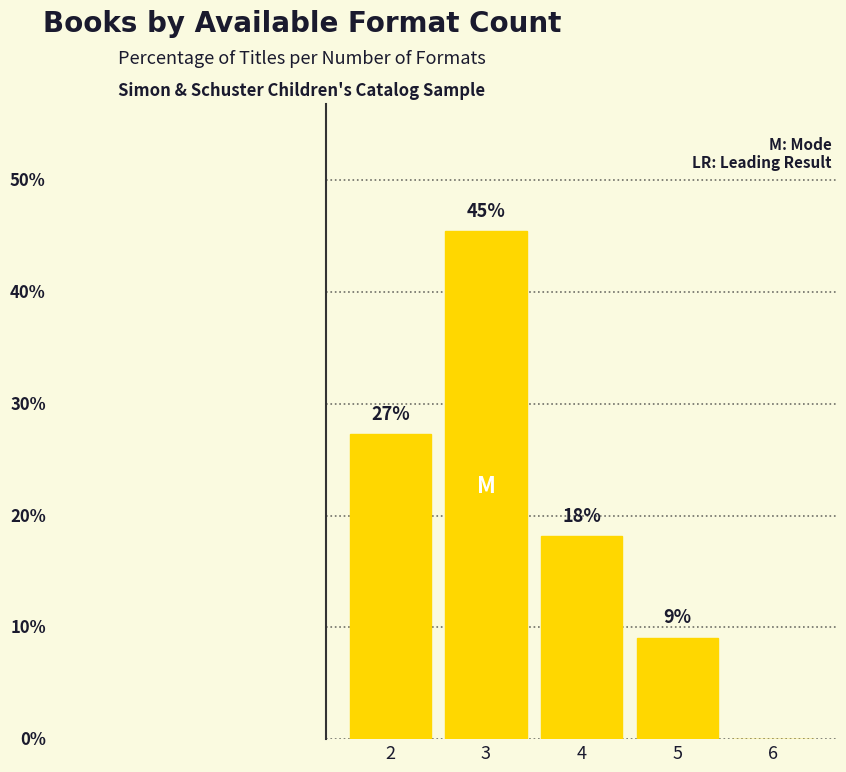

Rank the categories by value from lowest to highest.

6, 5, 4, 2, 3